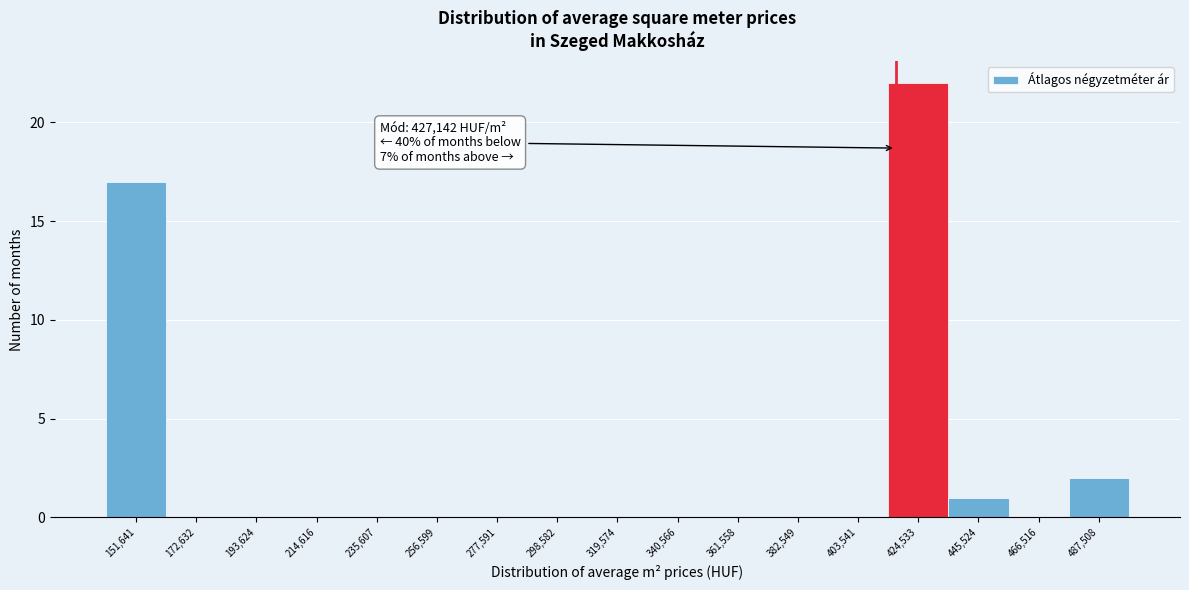

Reading right to left, what are all the values shown in this chart?

487,508=2	466,516=0	445,524=1	424,533=22	403,541=0	382,549=0	361,558=0	340,566=0	319,574=0	298,582=0	277,591=0	256,599=0	235,607=0	214,616=0	193,624=0	172,632=0	151,641=17